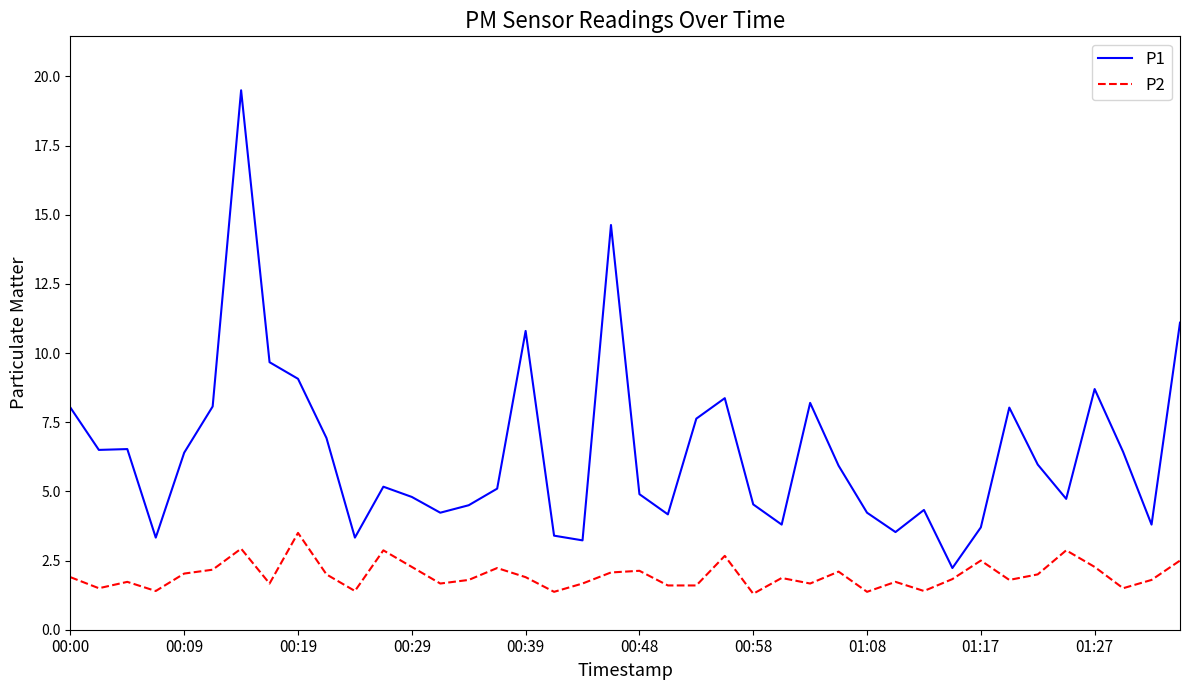

What is the maximum value for P2?

3.5